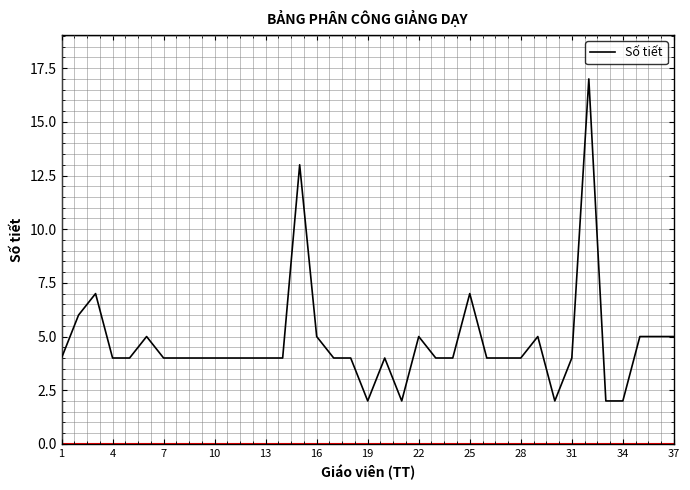

What is the difference between the maximum and minimum values?

15